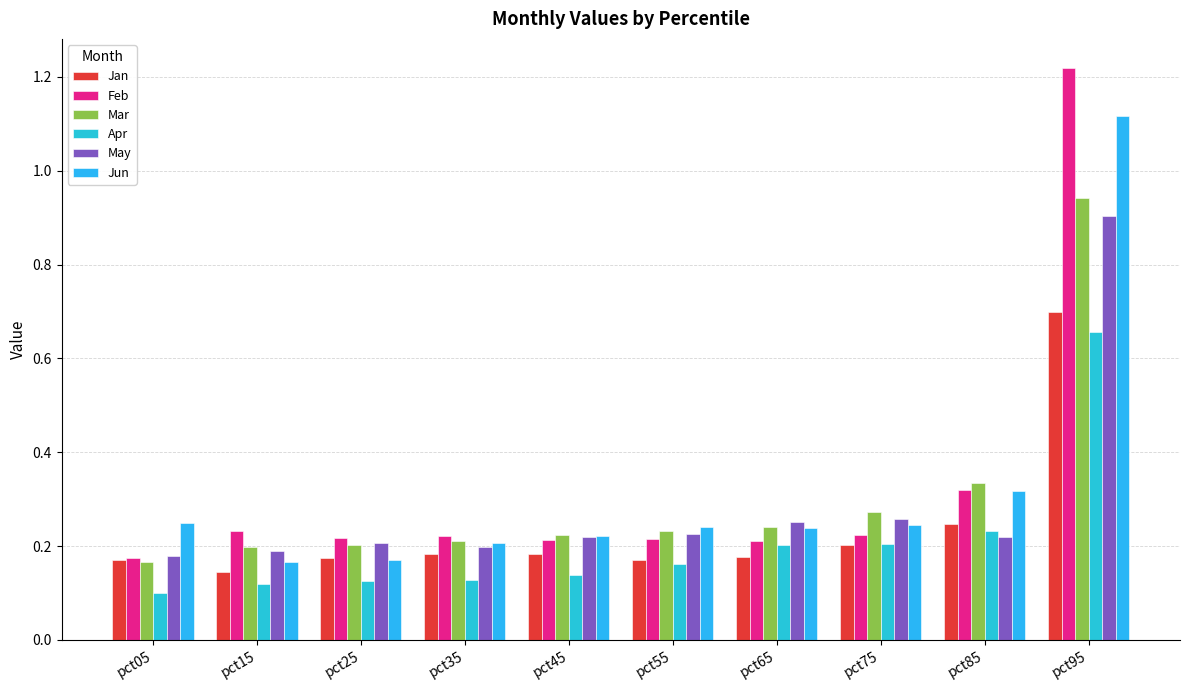

Are the bars horizontal?

No